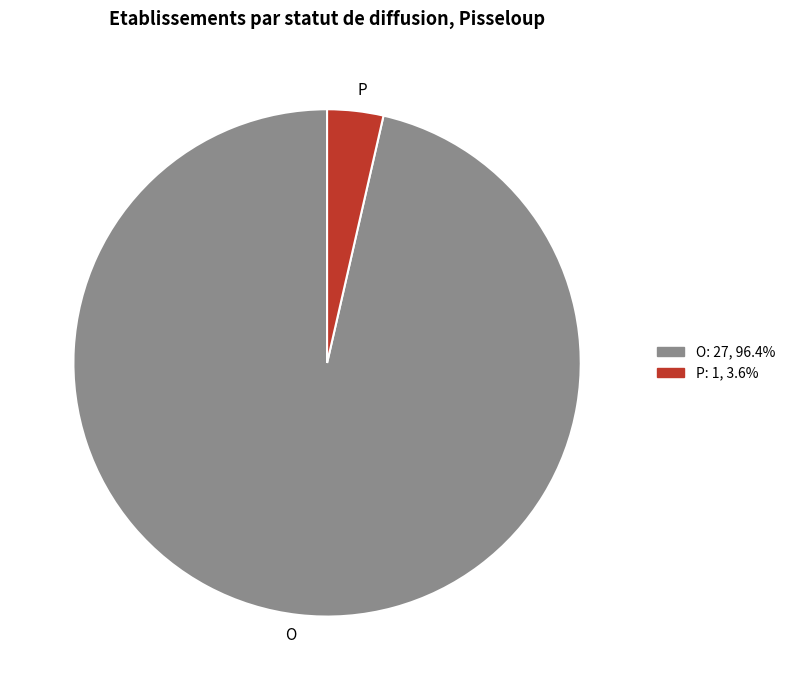

Does O represent more than half of the total?

Yes